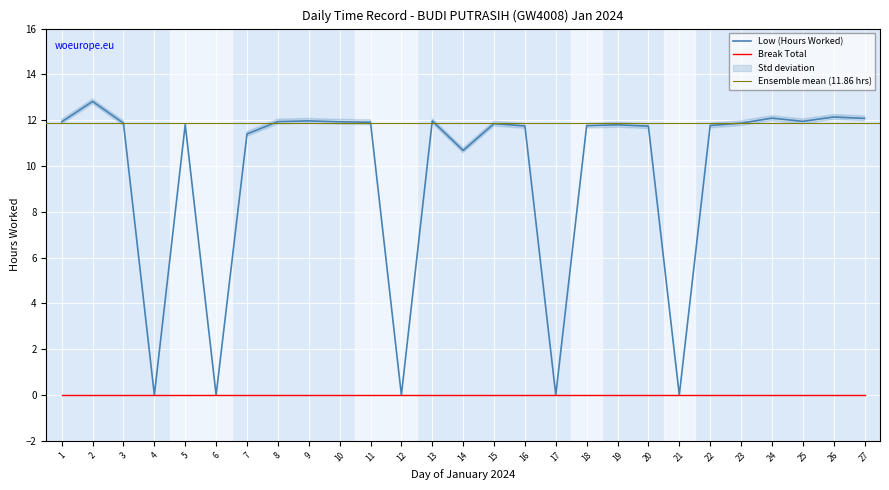

Reading left to right, extract all data points from this chart.

1=11.9	2=12.8	3=11.9	4=0.0	5=11.8	6=0.0	7=11.4	8=11.9	9=12.0	10=11.9	11=11.9	12=0.0	13=12.0	14=10.7	15=11.8	16=11.8	17=0.0	18=11.8	19=11.8	20=11.7	21=0.0	22=11.8	23=11.9	24=12.1	25=11.9	26=12.1	27=12.1